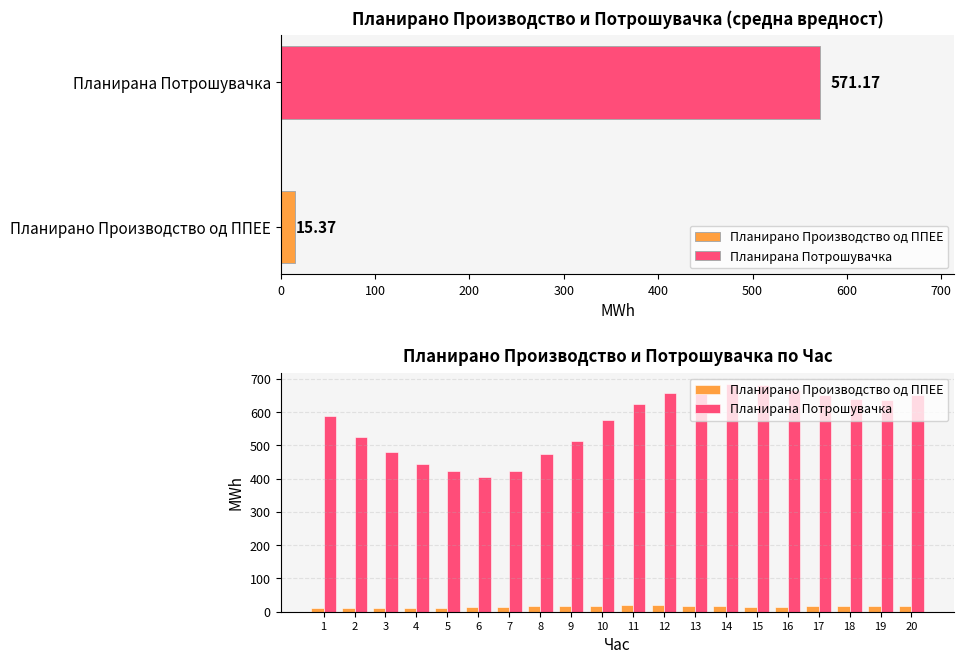

How many groups of bars are there?

20